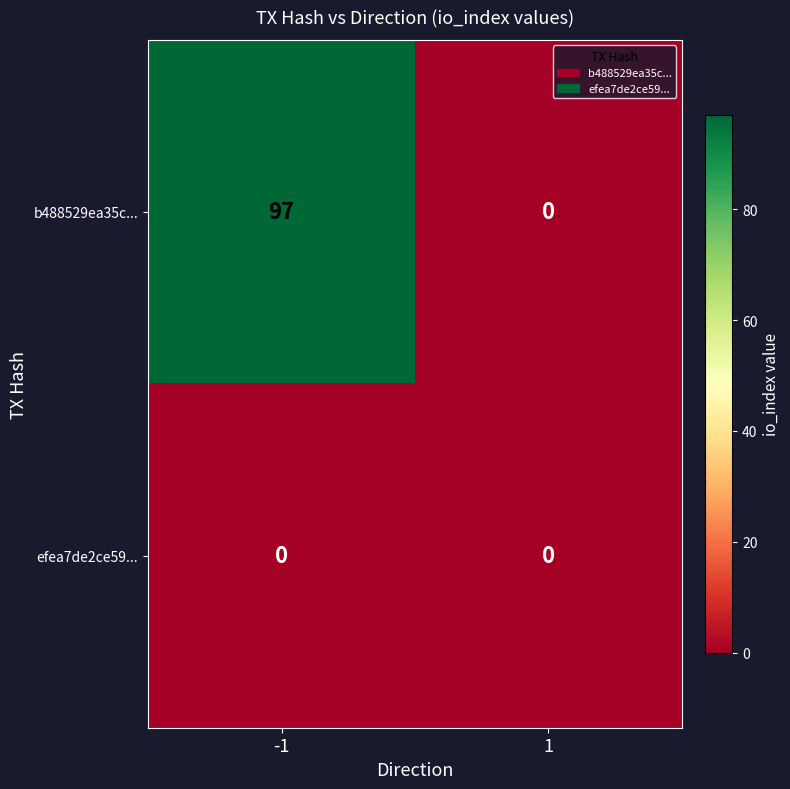

Reading left to right, what are all the values shown in this chart?

b488529ea35c...: -1=97	1=0
efea7de2ce59...: -1=0	1=0